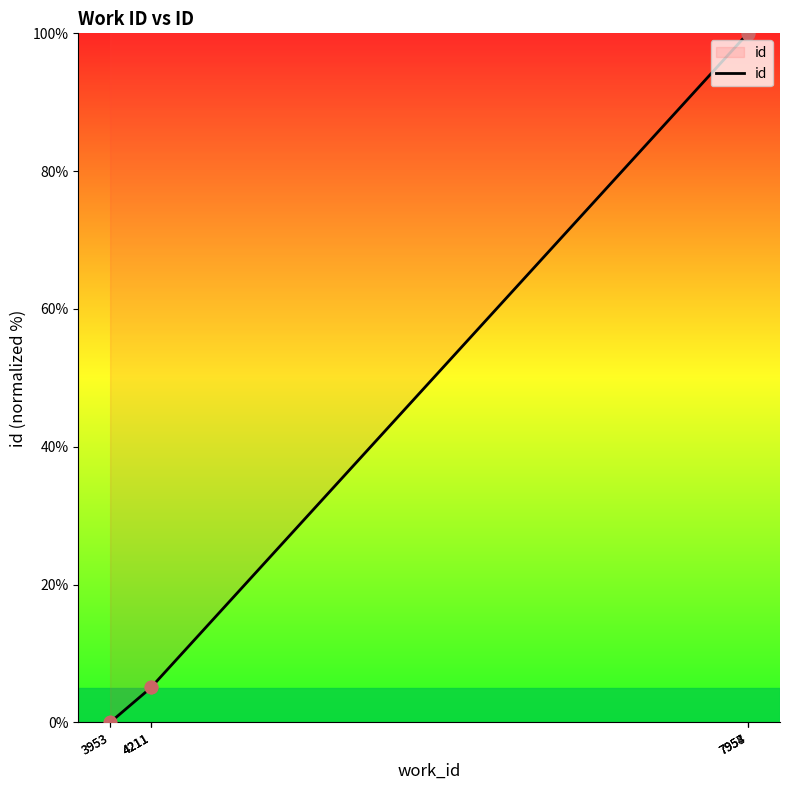

What is the change in value from 3953 to 7954?

+99.9